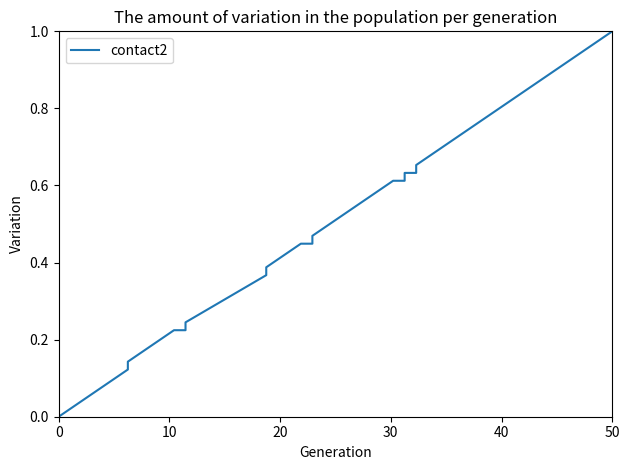

How many values exceed 0?

39